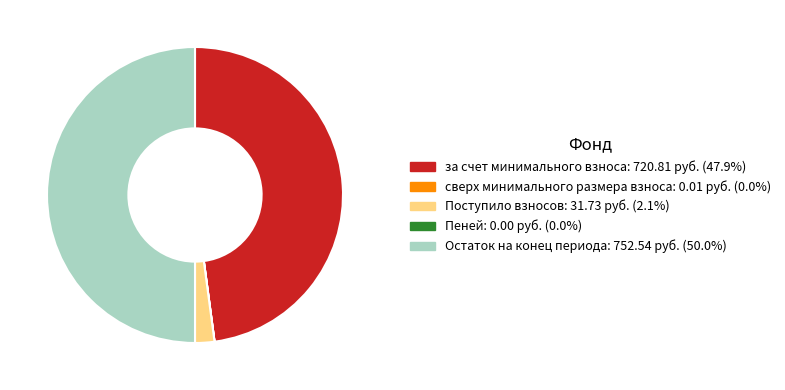

Between за счет минимального взноса and Остаток на конец периода, which is larger?

Остаток на конец периода